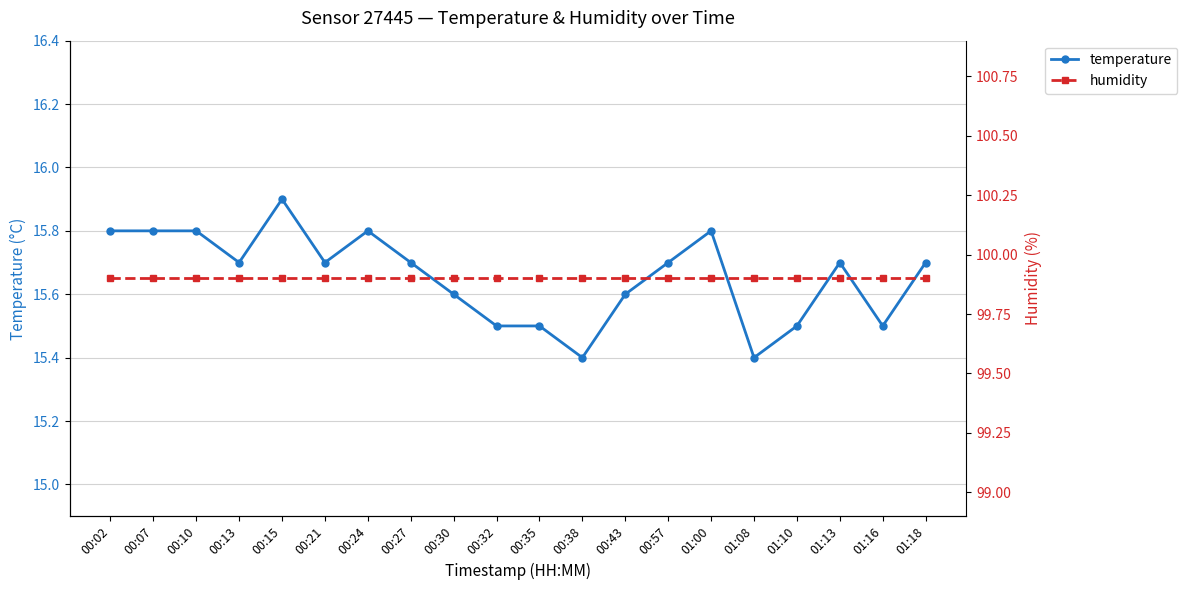

In temperature, how many points are lower than both neighbors (excluding endpoints)?

5